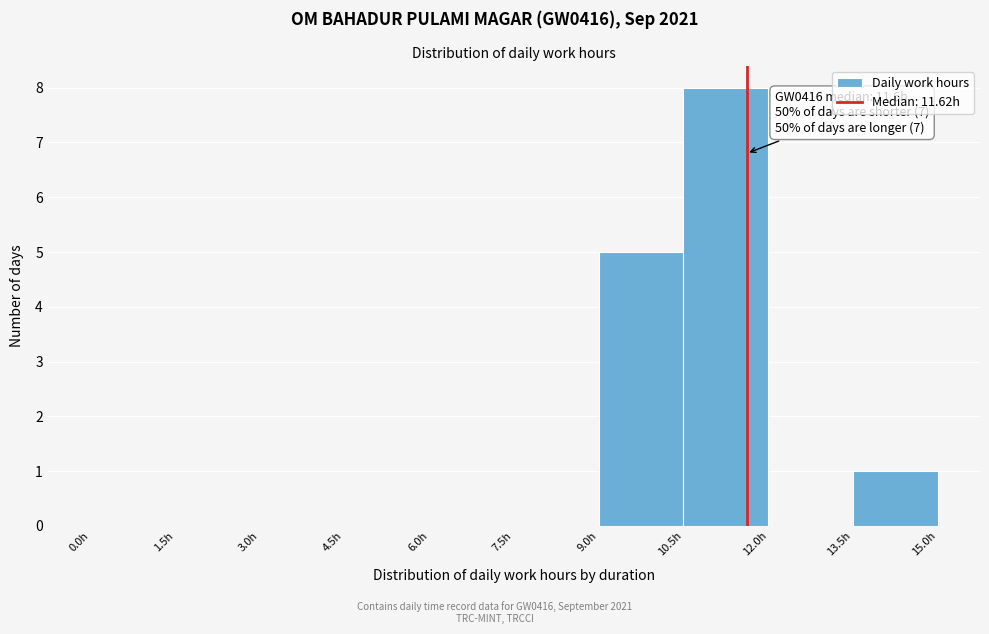

Over which range of the x-axis is the bar tallest?

10.5 to 12.0